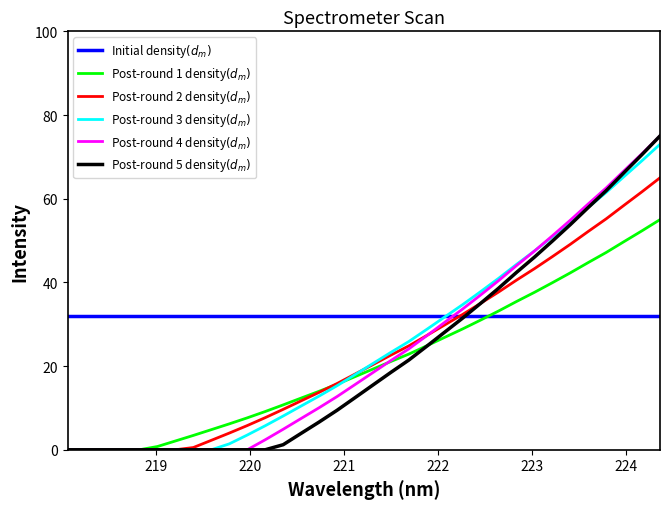

What is the label of the 33rd point from the right?

219